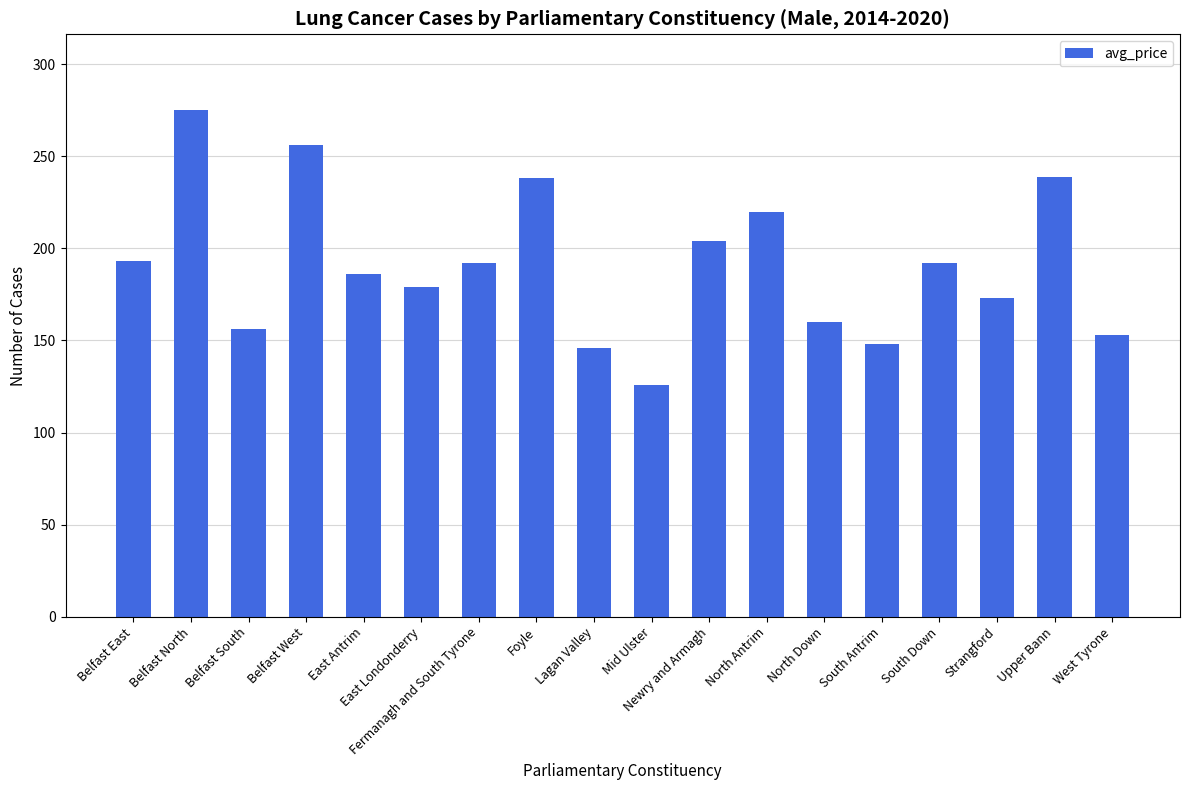

What is the sum of the values at North Antrim and Belfast North?

495